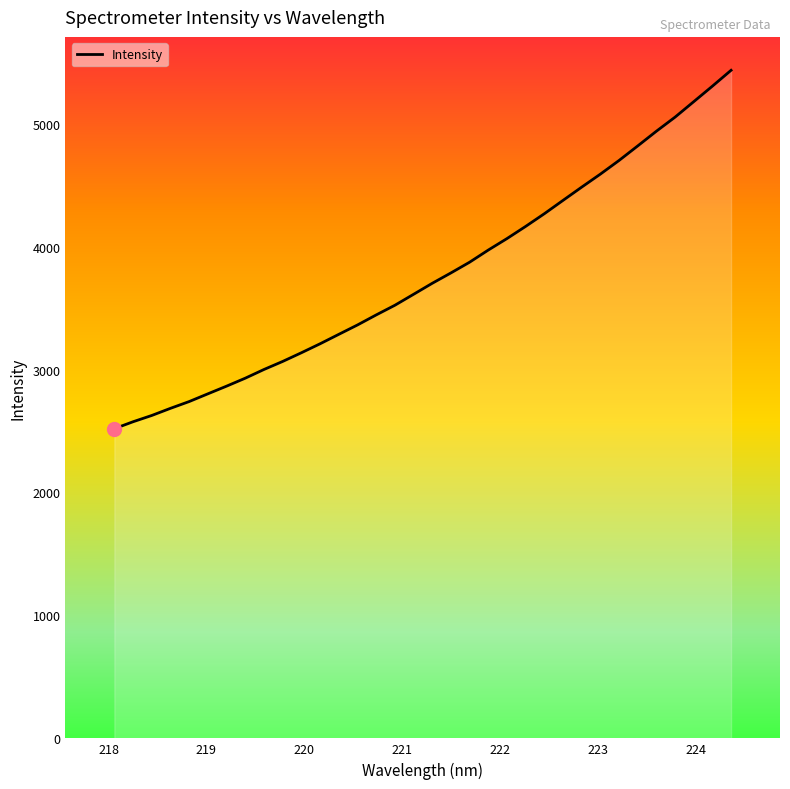

What is the maximum value shown in the chart?

5434.2